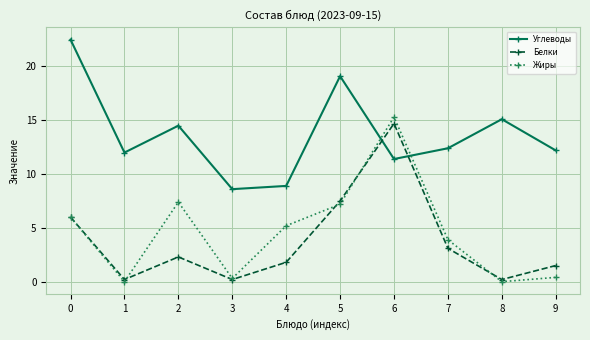

What is the maximum value for Белки?

14.7